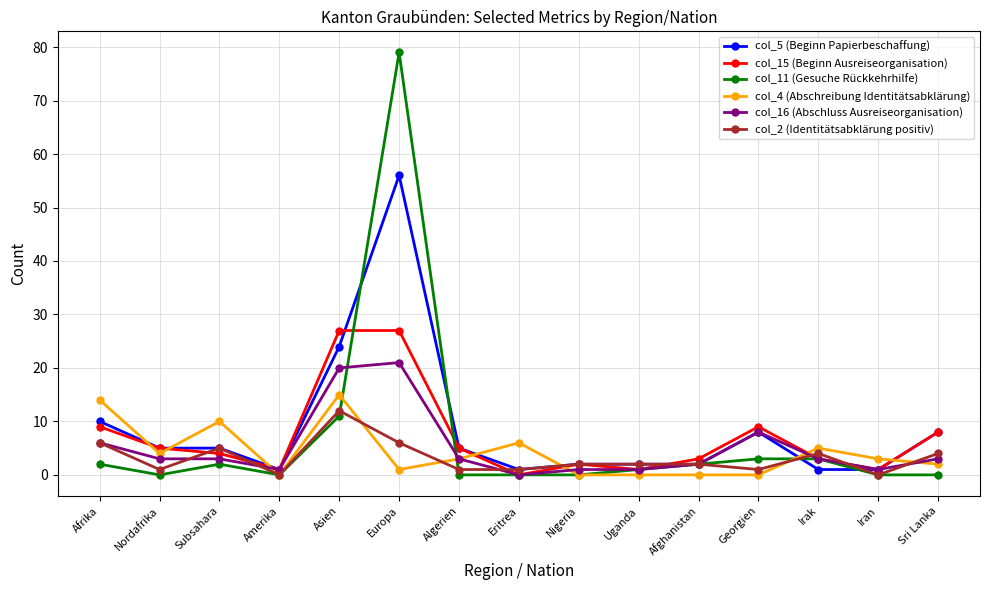

What is the label of the 8th point from the right?

Eritrea